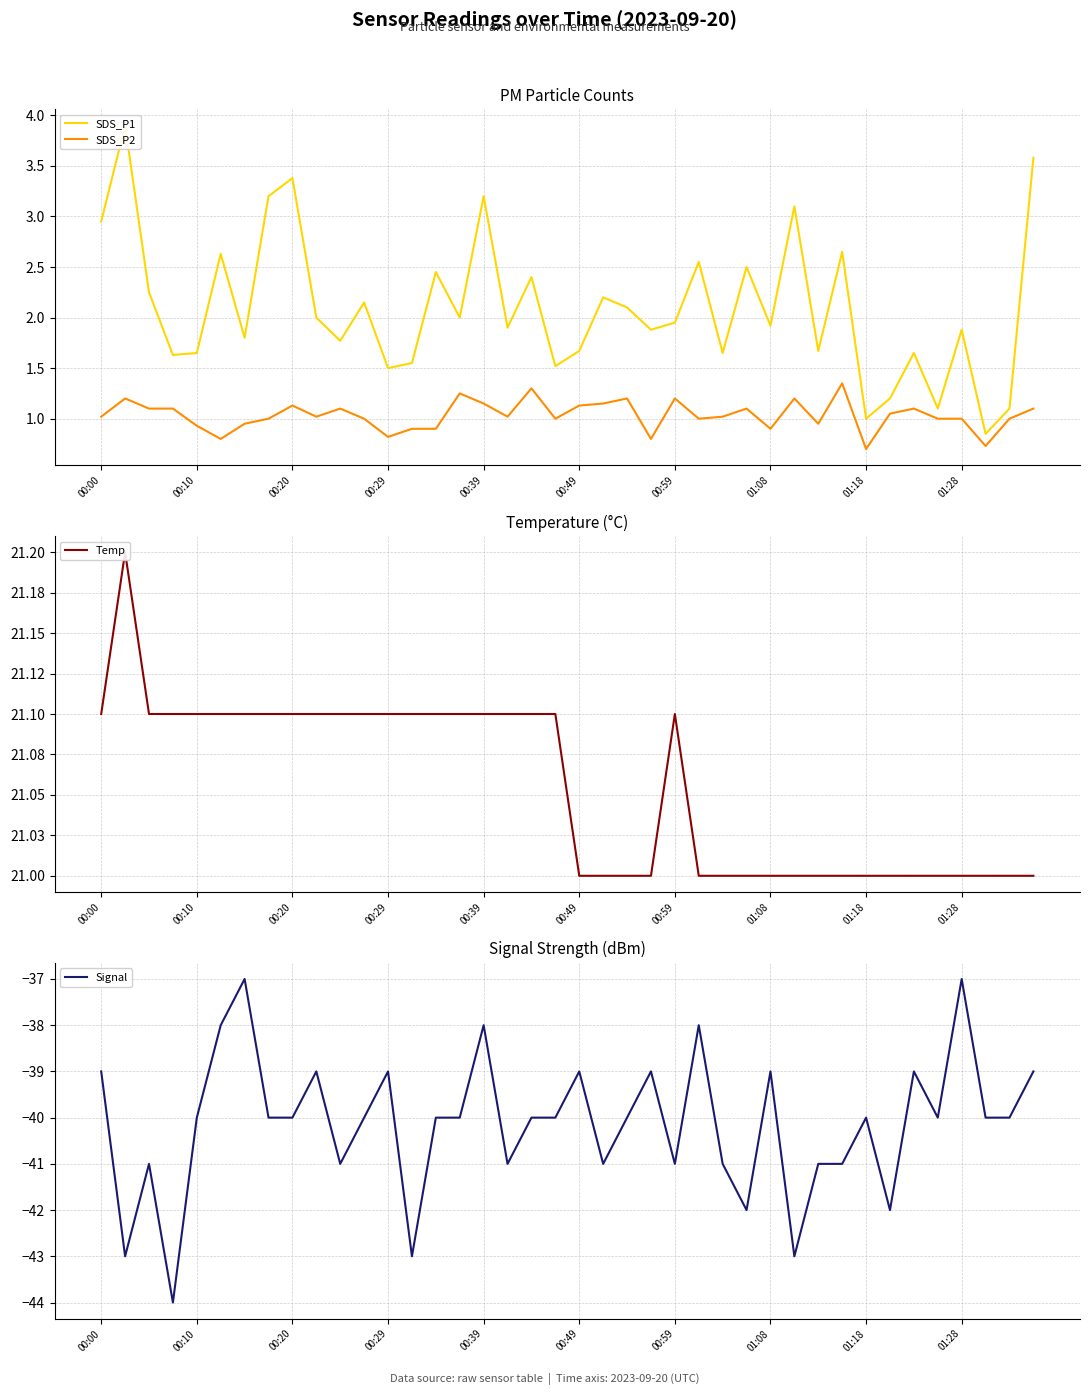

What value does the SDS_P1 series have at 14?

2.5